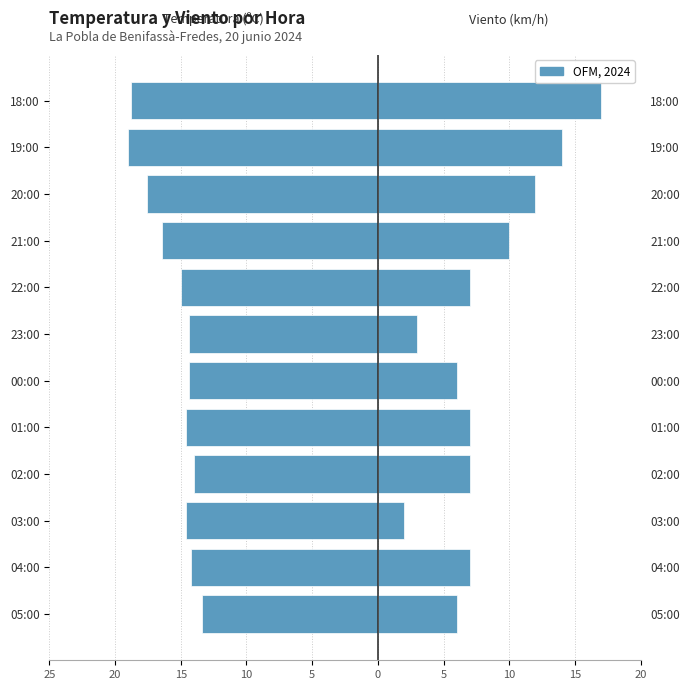

What is the highest value of the Viento (km/h) series?

17.0